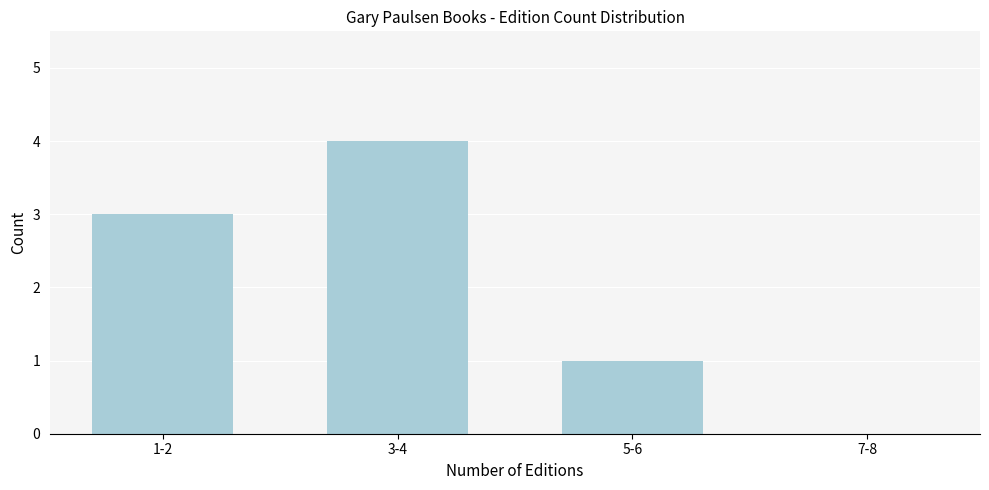

Reading left to right, extract all data points from this chart.

1-2=3	3-4=4	5-6=1	7-8=0